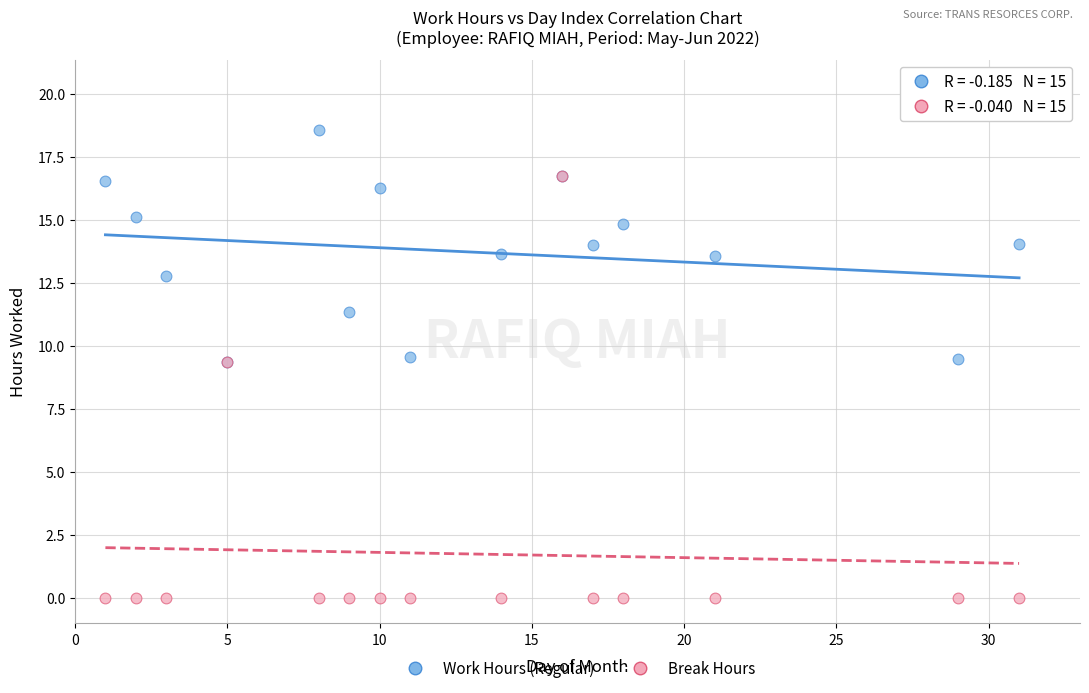

In the Work Hours (Regular) series, what Y value is closest to 13?

12.8